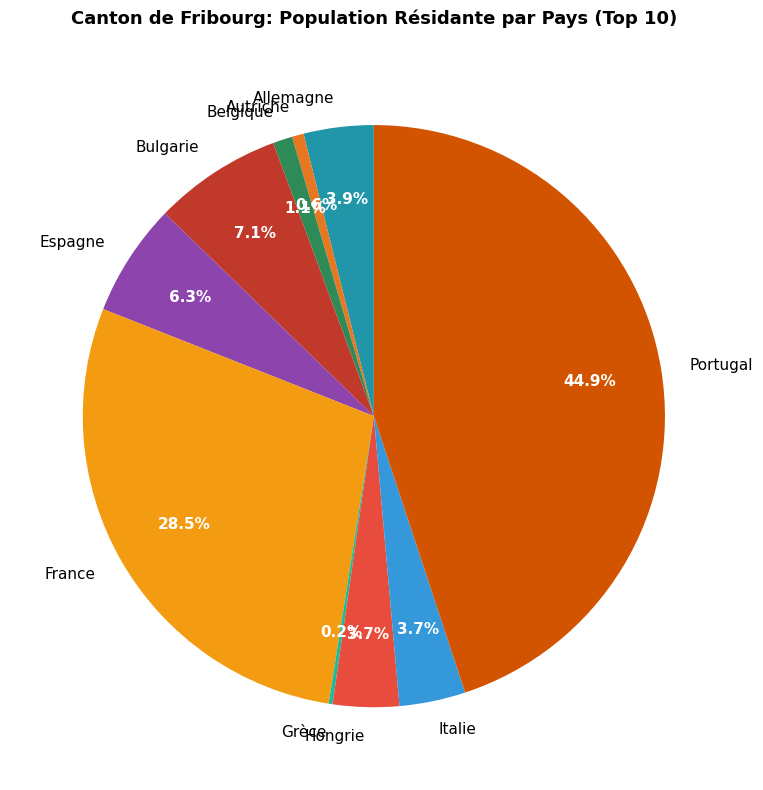

True or false: Bulgarie accounts for 7% of the total.

True